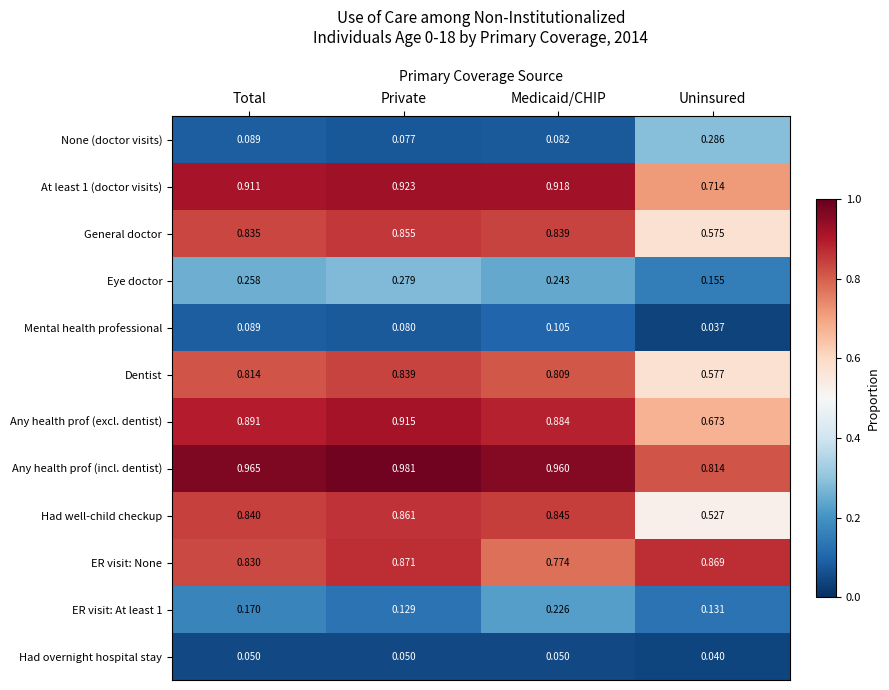

What is the total value across all series at Uninsured?

5.4